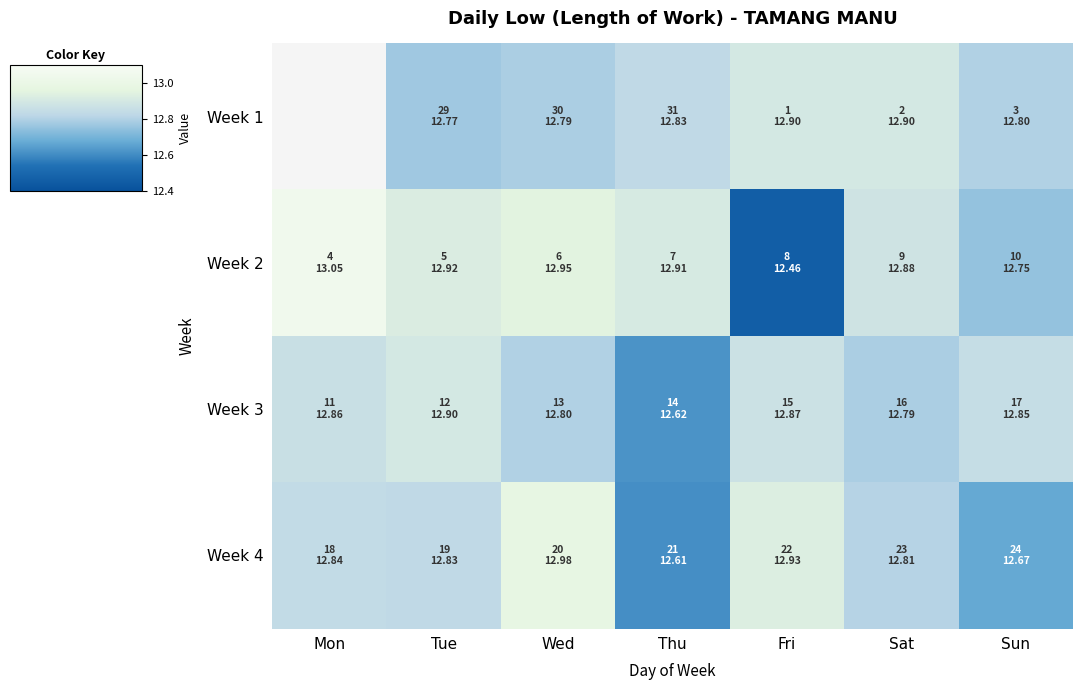

What is the difference between the Week 3 values at Mon and Sat?

0.1